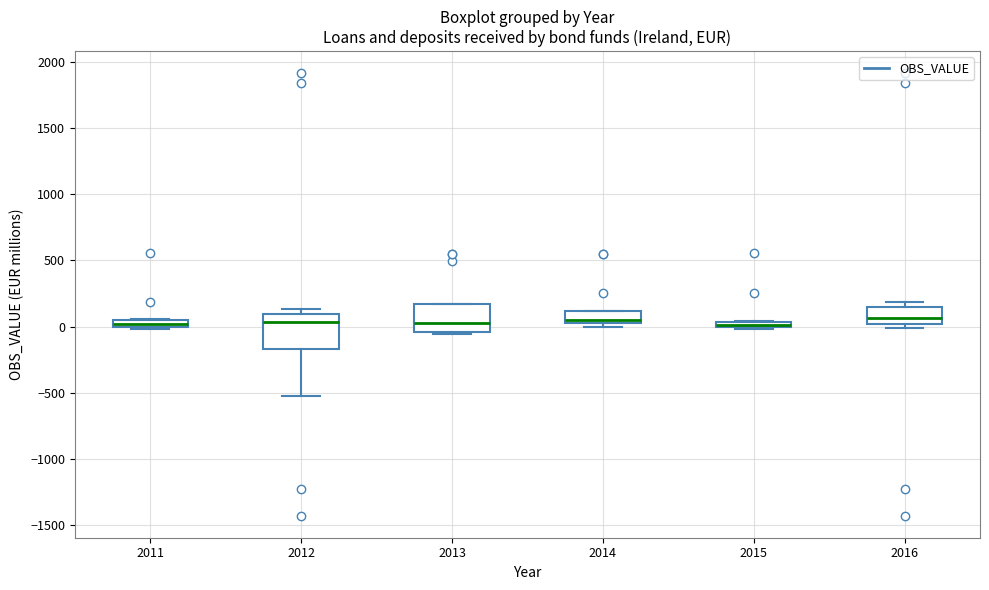

Where does the median line of the box at x = 2016 sit on the y-axis? The values are not printed on the chart, so give them approximately, as read against the axis.

50